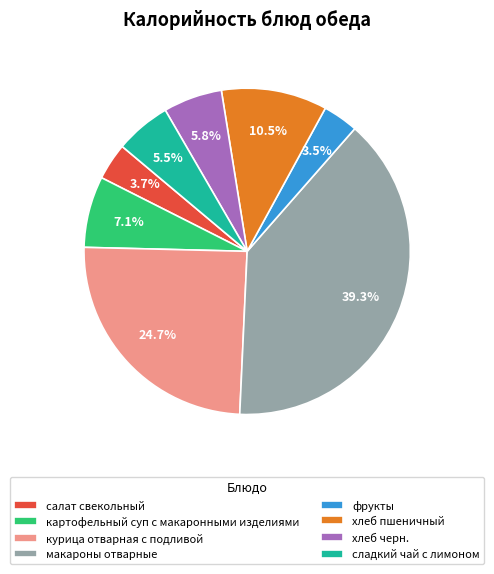

How many segments does this pie chart have?

8